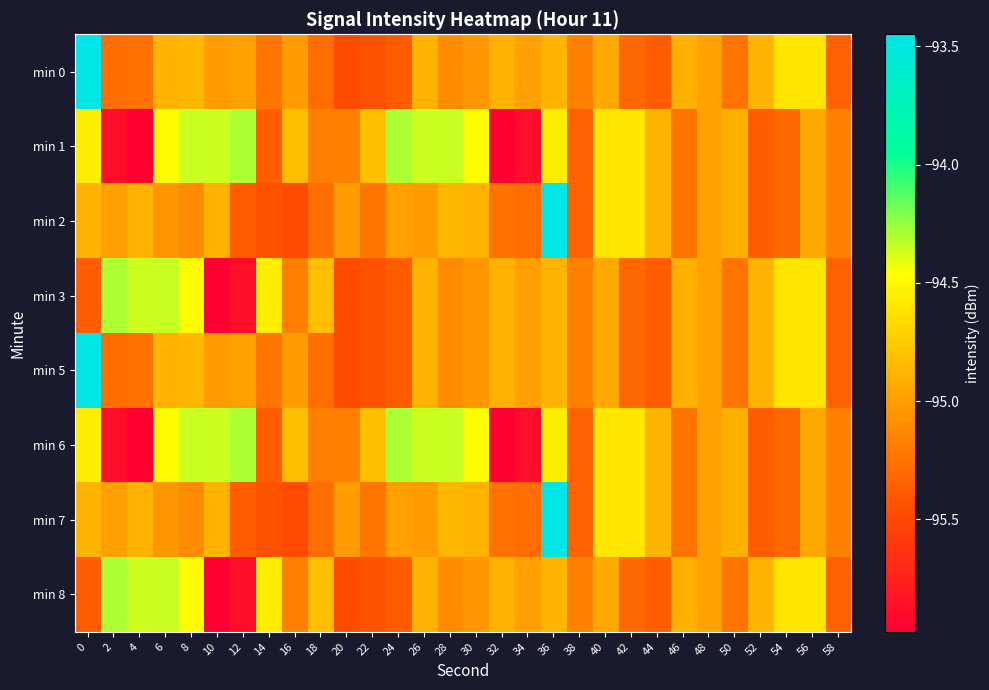

At which category is the sum across all series the highest?

36